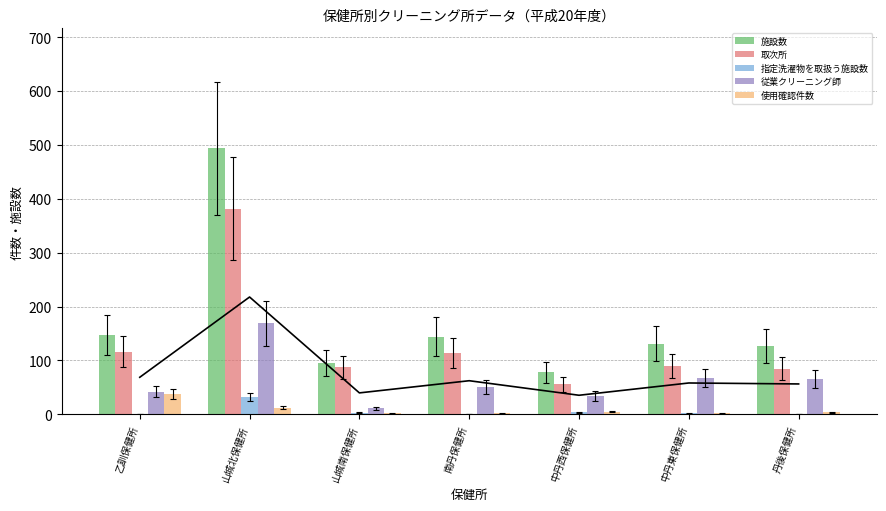

Which series has the widest spread of values?

施設数